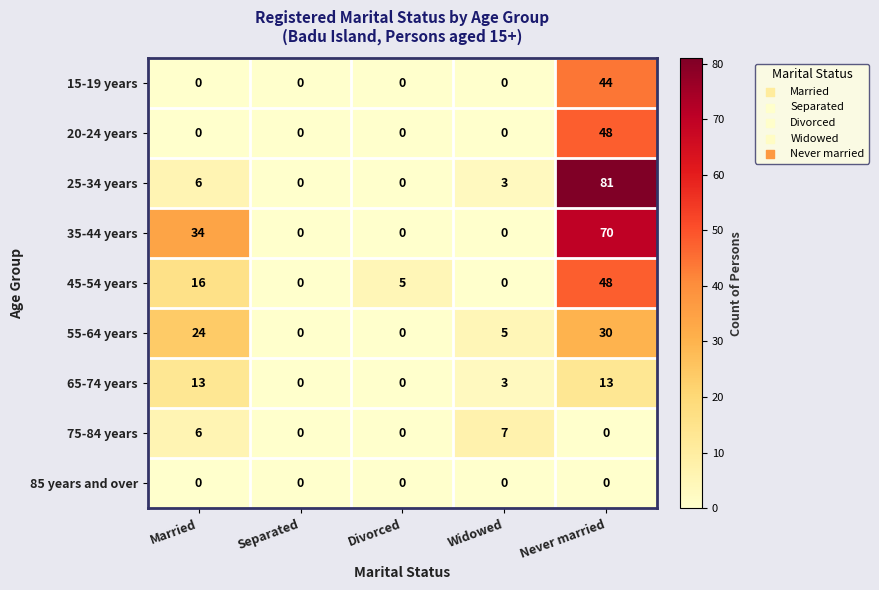

What is the maximum value shown in the chart?

81